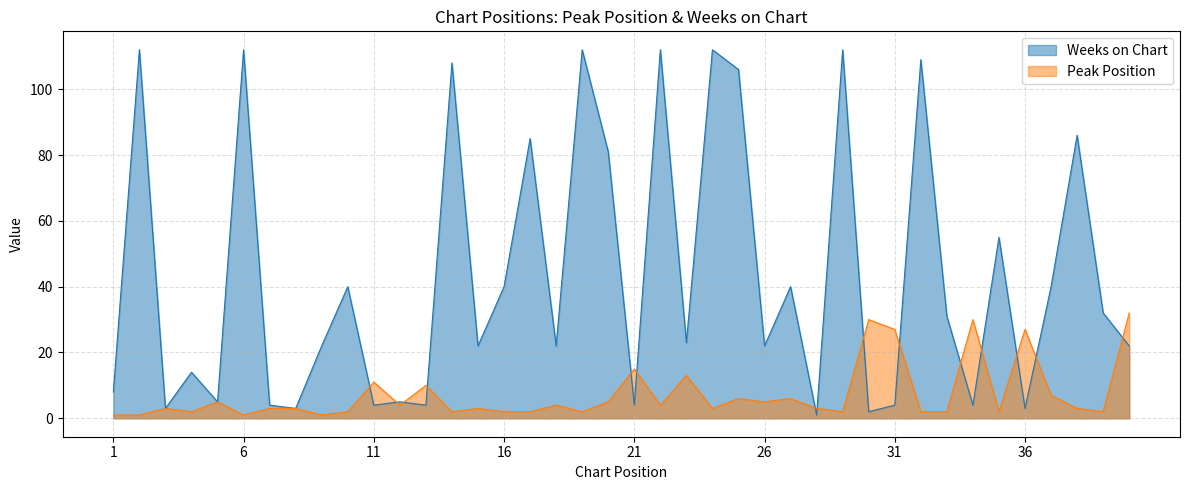

Reading left to right, transcribe all the data shown in this chart.

Peak Position: 1	1	3	2	5	1	3	3	1	2	11	4	10	2	3	2	2	4	2	5	15	4	13	3	6	5	6	3	2	30	27	2	2	30	2	27	7	3	2	32
Weeks on Chart: 8	112	3	14	5	112	4	3	22	40	4	5	4	108	22	40	85	22	112	81	4	112	23	112	106	22	40	1	112	2	4	109	31	4	55	3	40	86	32	22